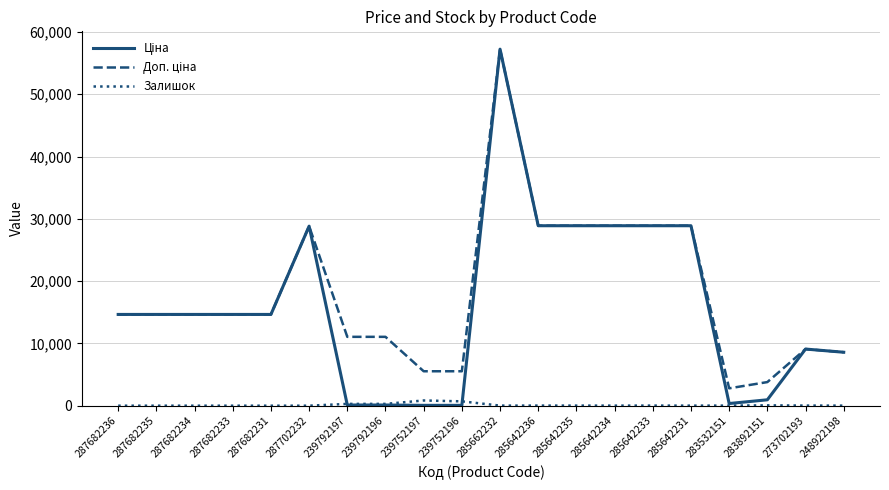

The Залишок series shows 289.0 at 239792197. True or false?

True